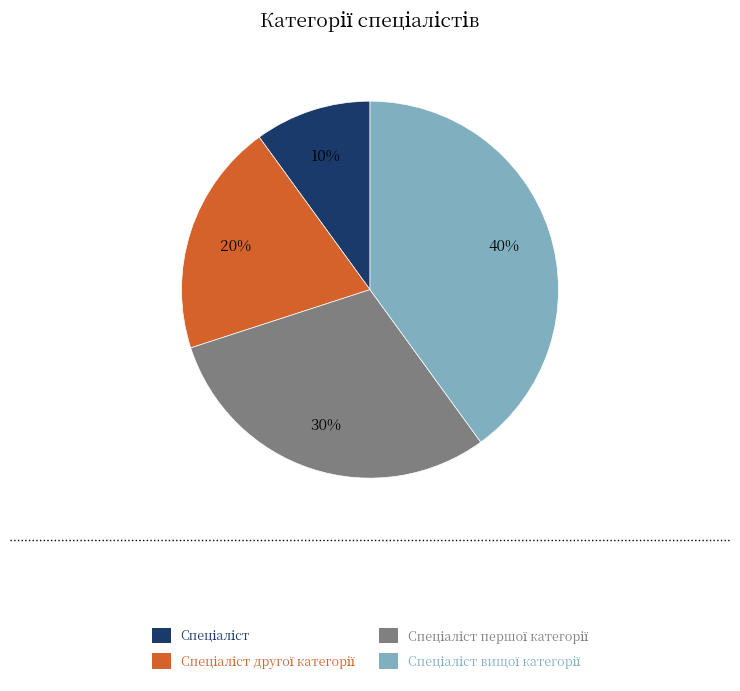

How many segments does this pie chart have?

4